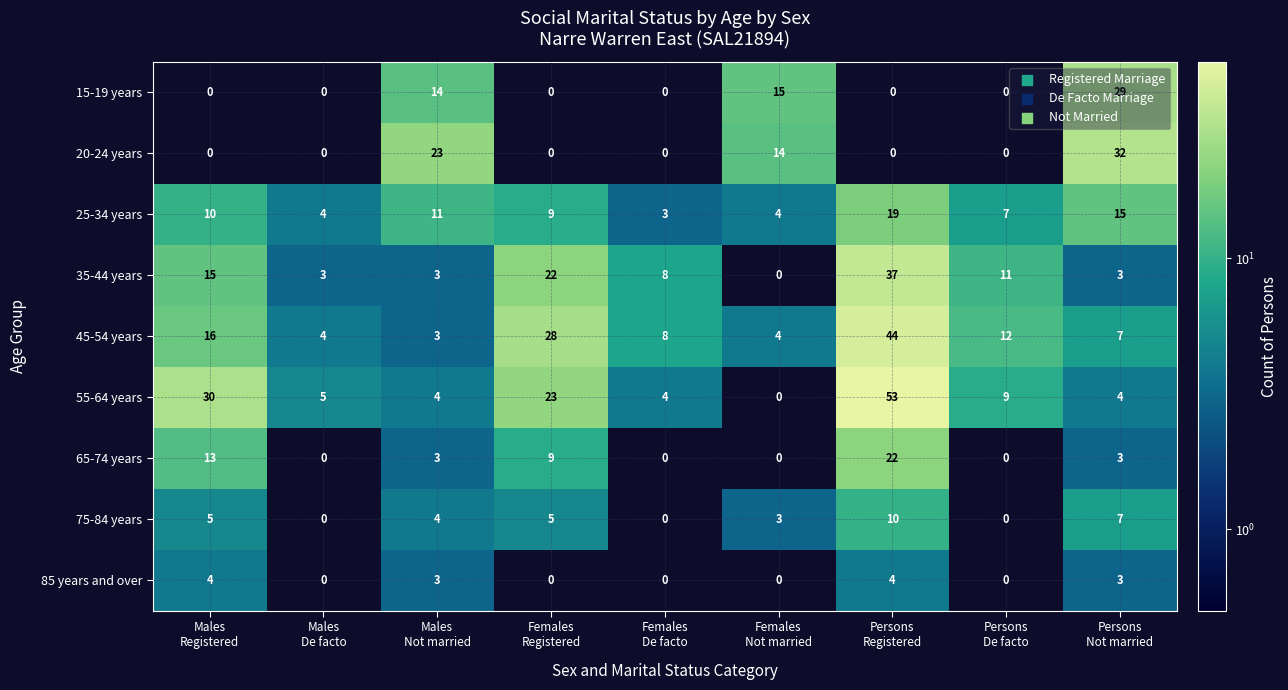

Which category has the highest value across all series?

Persons
Registered